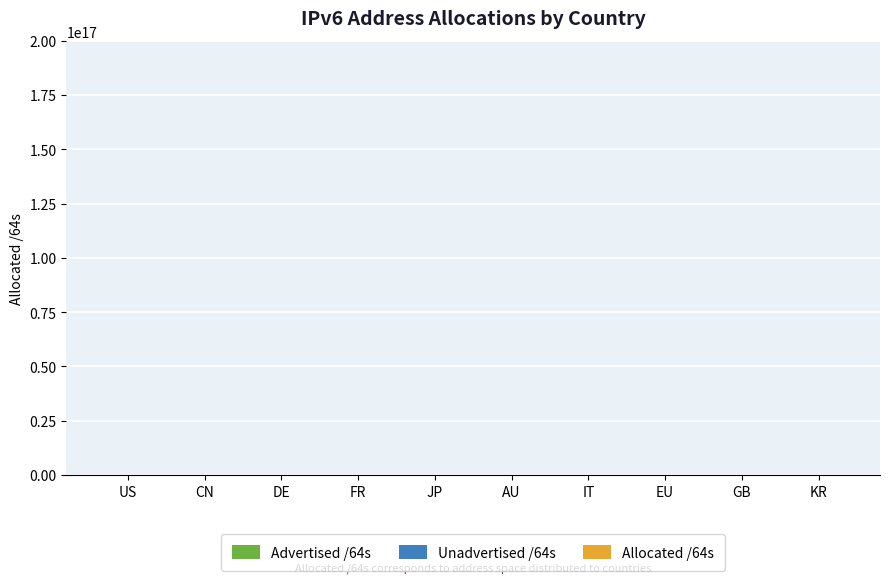

Reading left to right, list all the values displayed in this chart.

Advertised /64s: US=63923930791936	CN=1148568338432	DE=35424890322944	FR=79725330432	JP=27940659855360	AU=17892854005760	IT=21474902016	EU=26392574230528	GB=55834705920	KR=111954952192
Unadvertised /64s: US=117023348883456	CN=87392183386112	DE=28385460879360	FR=46018164359168	JP=13523501449217	AU=19834195083264	IT=28342490103808	EU=816044441600	GB=24807740407808	KR=22423738777601
Allocated /64s: US=180947279675392	CN=88540751724544	DE=63810351202304	FR=46097889689600	JP=41464161304577	AU=37727049089024	IT=28363965005824	EU=27208618672128	GB=24863575113728	KR=22535693729793